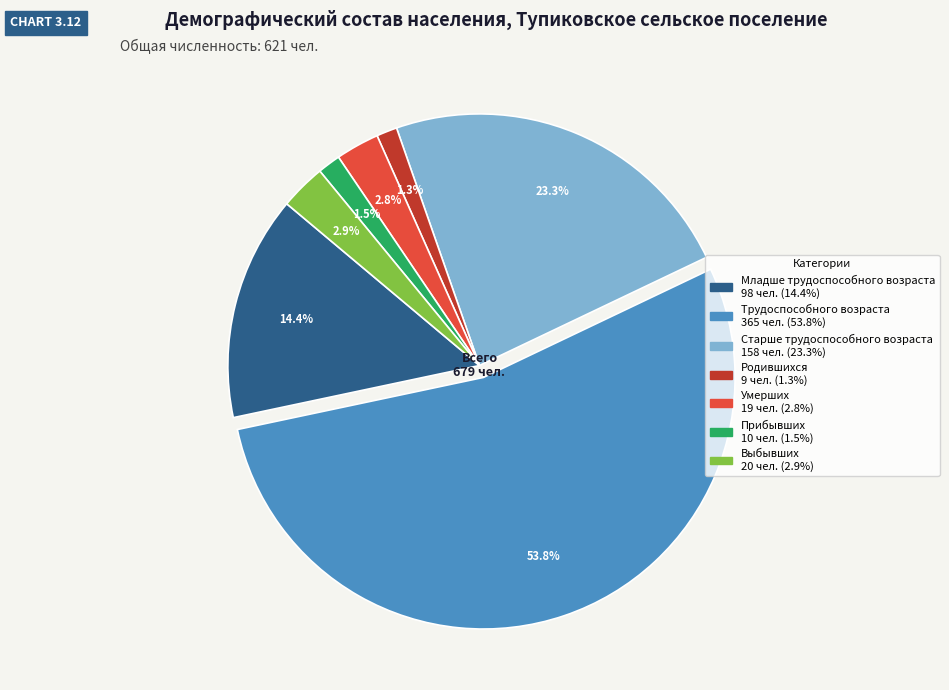

What percentage is the Младше трудоспособного возраста slice, to the nearest percent?

14%